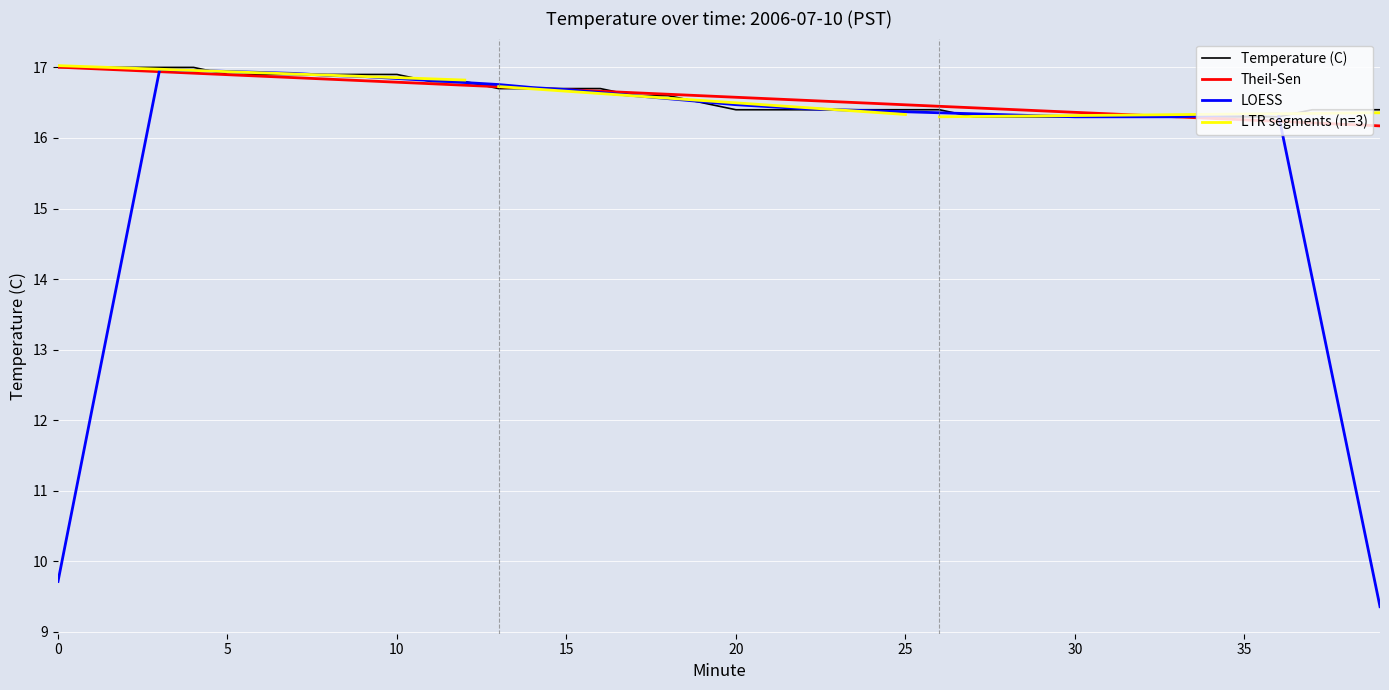

What is the sum of all values?

663.5